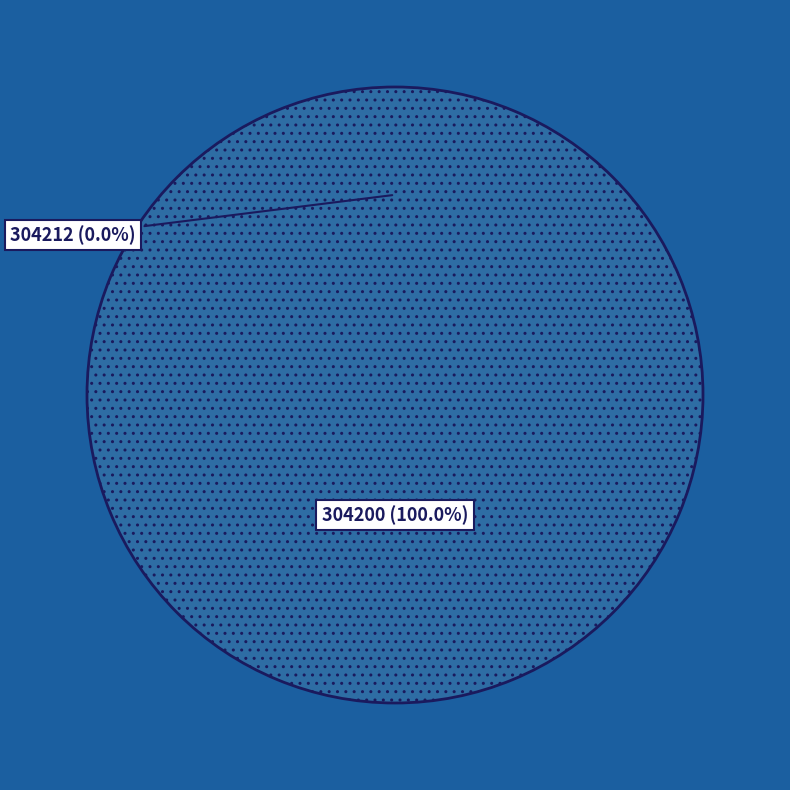

To the nearest percent, what is the difference between the largest and smallest slice percentages?

100%